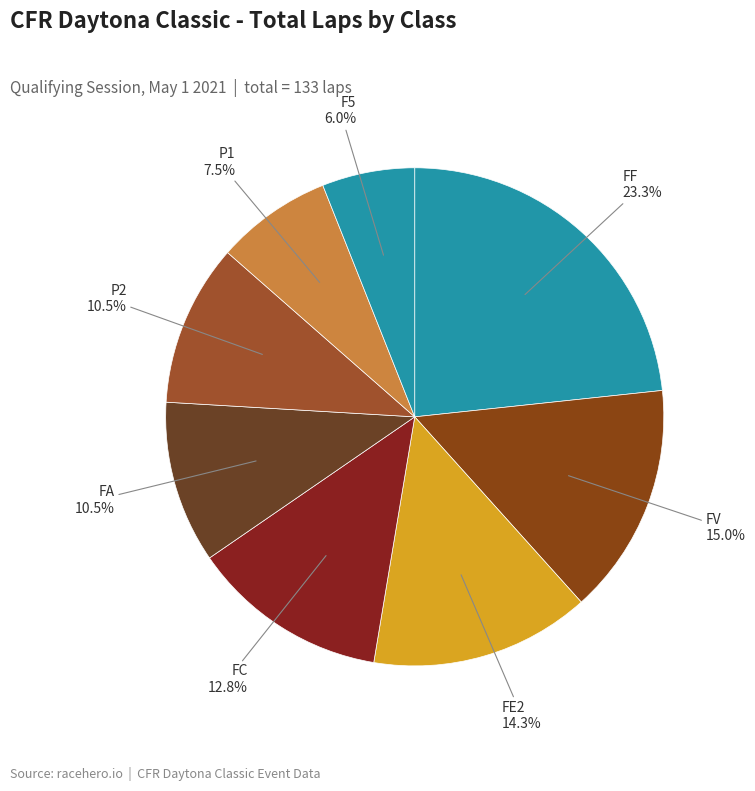

Does any single category account for the majority?

No